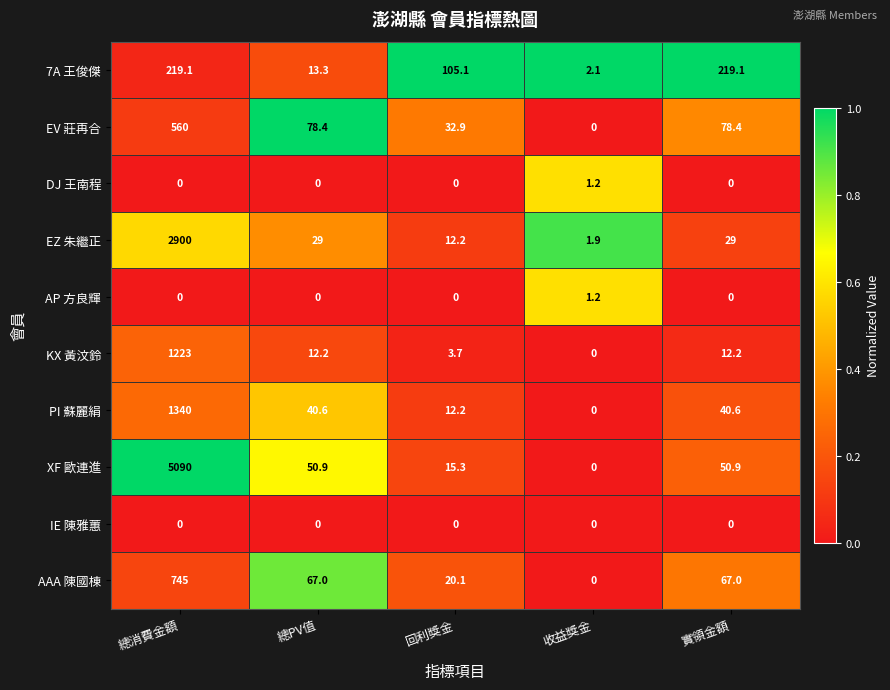

What is the difference between the maximum and second lowest values in the PI 蘇麗絹 series?

1327.8